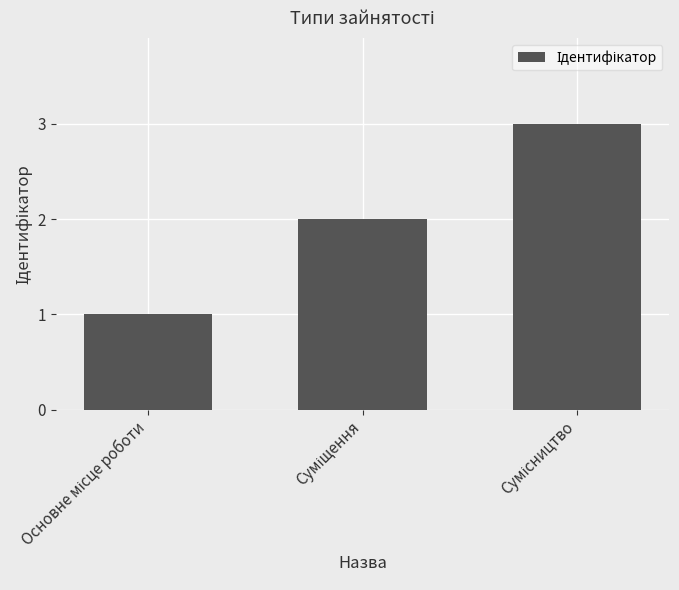

What is the sum of all values?

6